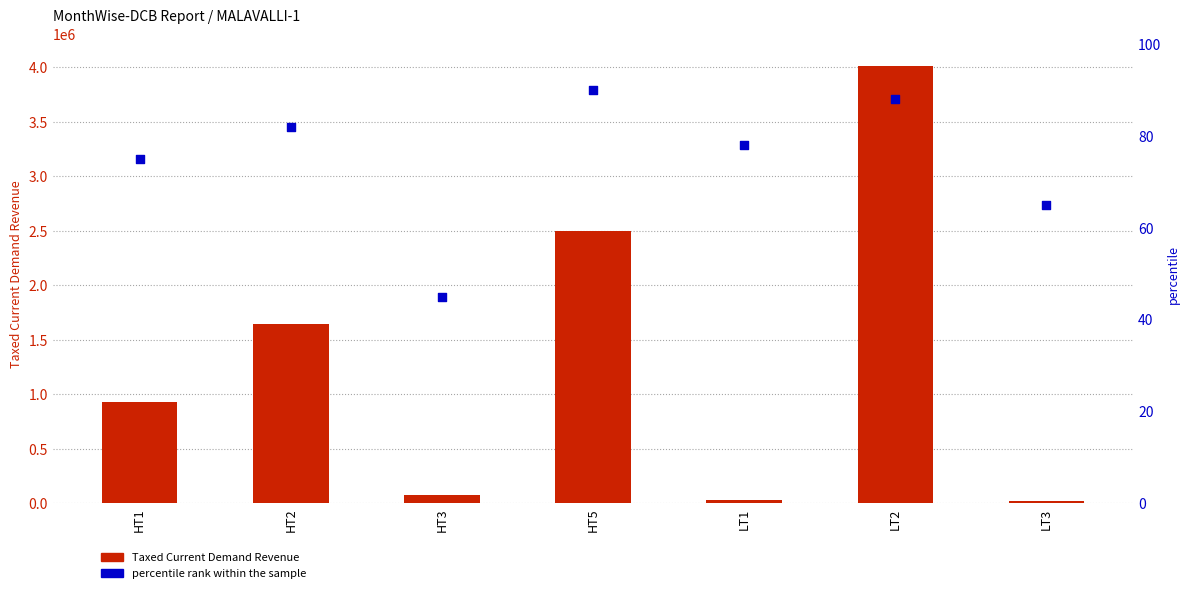

Which series has the largest Y range (max minus min)?

Taxed Current Demand Revenue